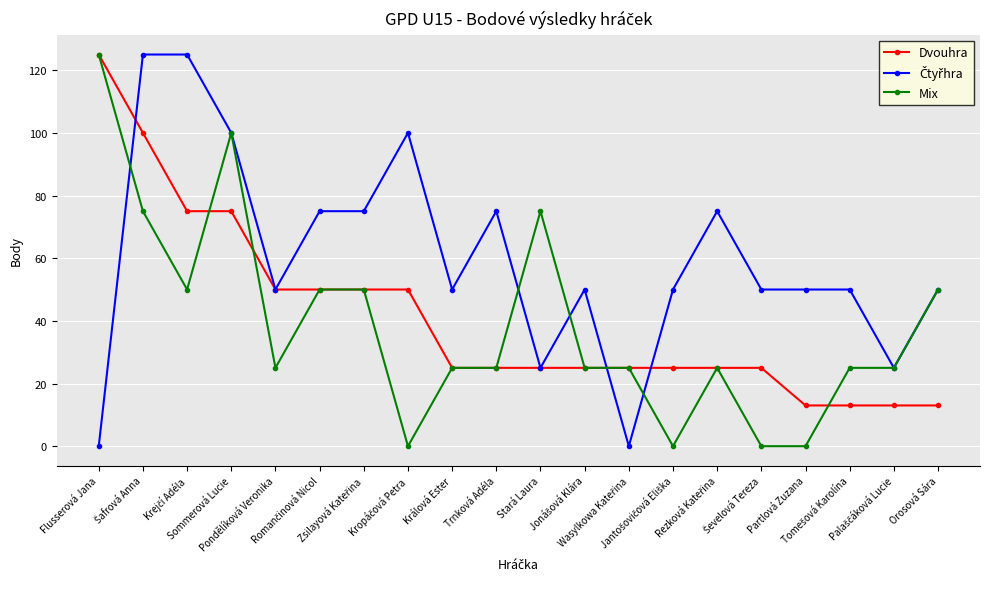

What is the greatest value displayed?

125